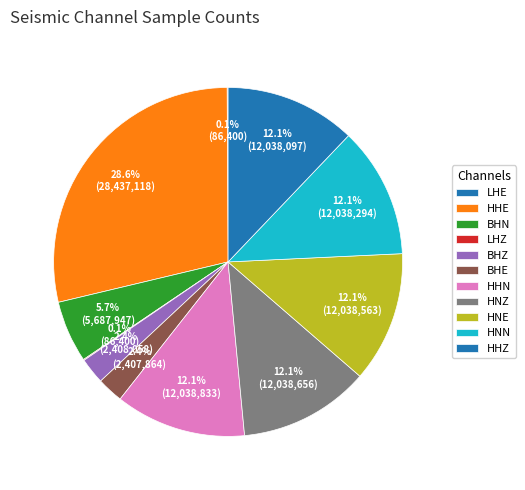

What is the ratio of the value at BHE to the value at HHN?

0.2